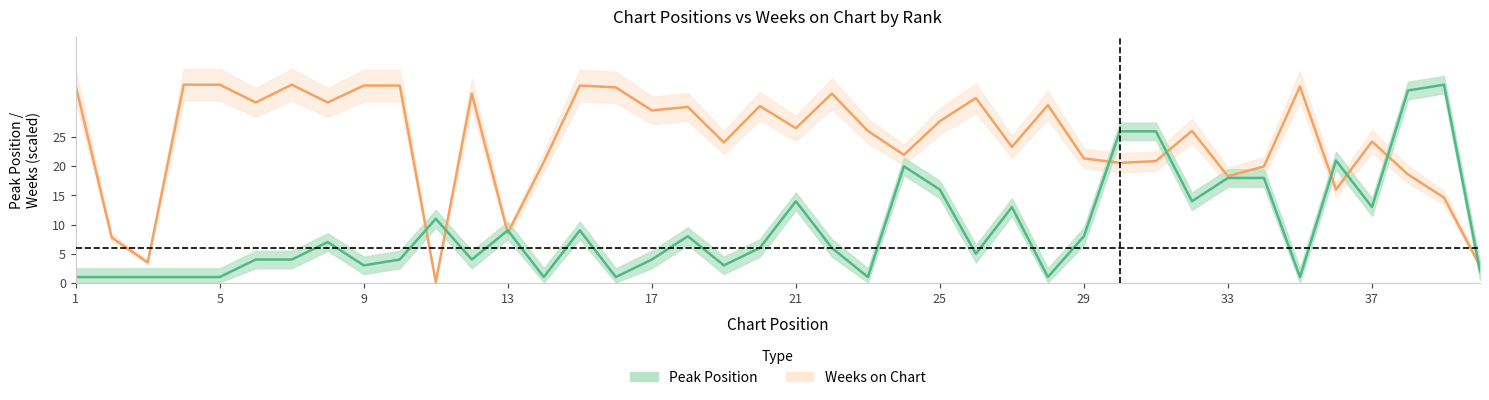

Between 9 and 16, which series saw the biggest shift?

Peak Position